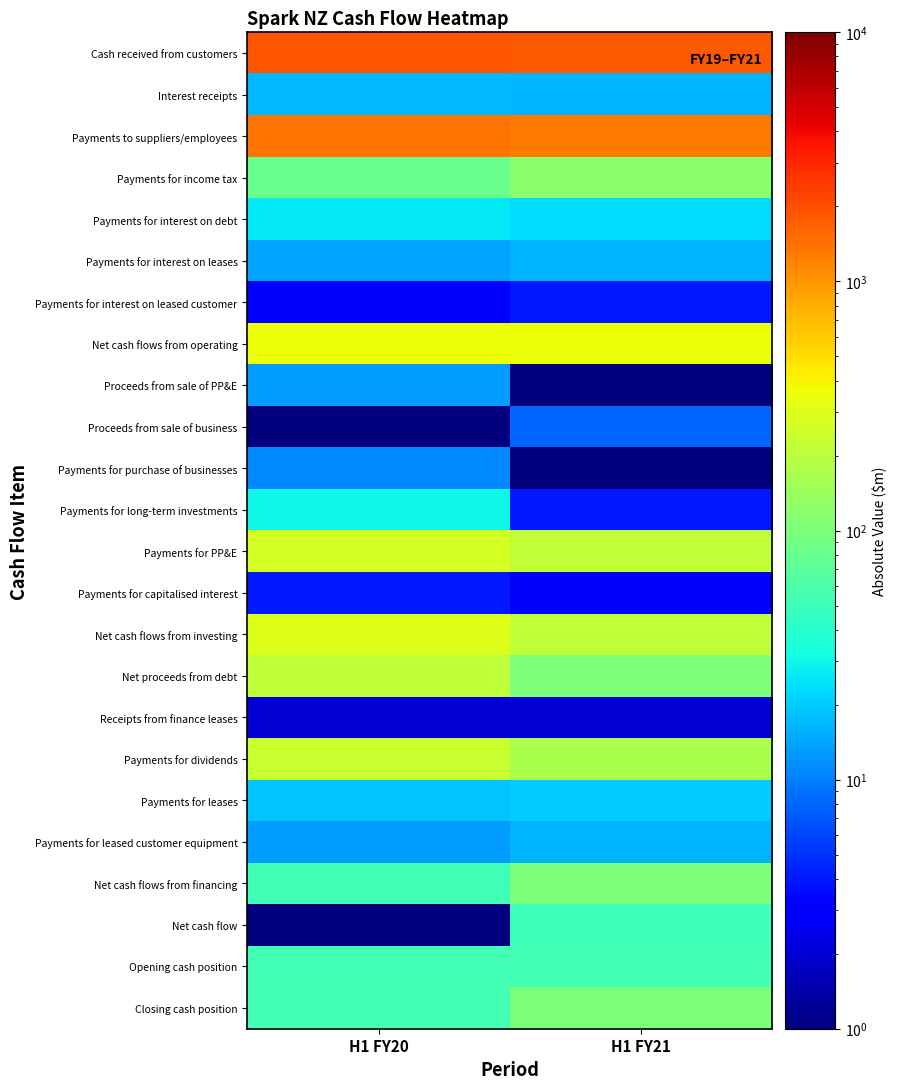

Which series has the largest total across all categories?

Cash received from customers